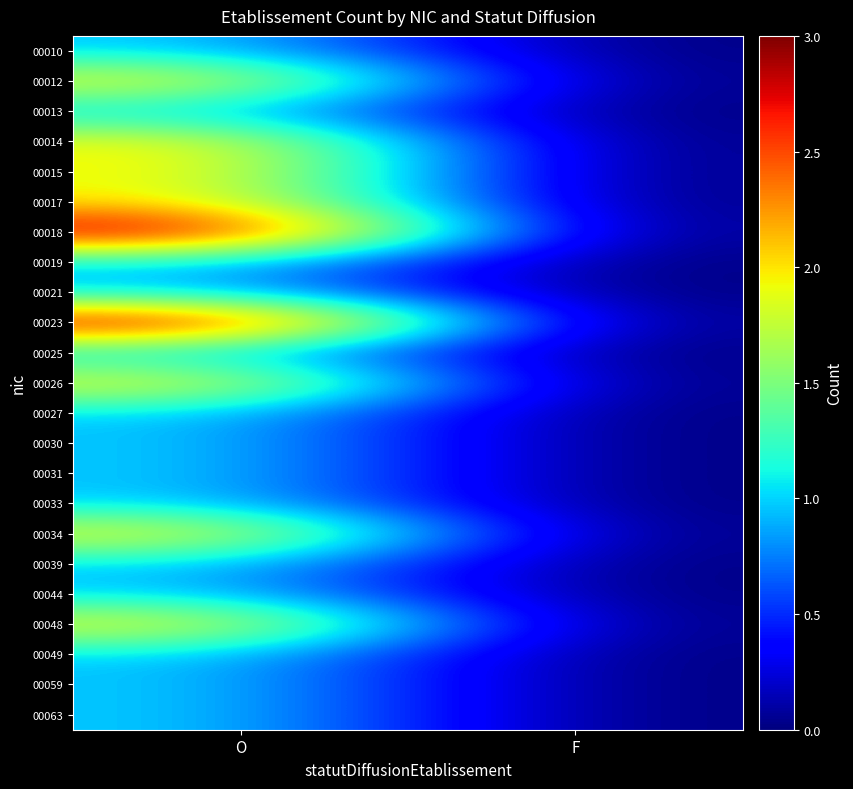

Reading left to right, extract all data points from this chart.

00010: O=1	F=0
00012: O=2	F=0
00013: O=1	F=0
00014: O=2	F=0
00015: O=2	F=0
00017: O=2	F=0
00018: O=3	F=0
00019: O=1	F=0
00021: O=1	F=0
00023: O=3	F=0
00025: O=1	F=0
00026: O=2	F=0
00027: O=1	F=0
00030: O=1	F=0
00031: O=1	F=0
00033: O=1	F=0
00034: O=2	F=0
00039: O=1	F=0
00044: O=1	F=0
00048: O=2	F=0
00049: O=1	F=0
00059: O=1	F=0
00063: O=1	F=0